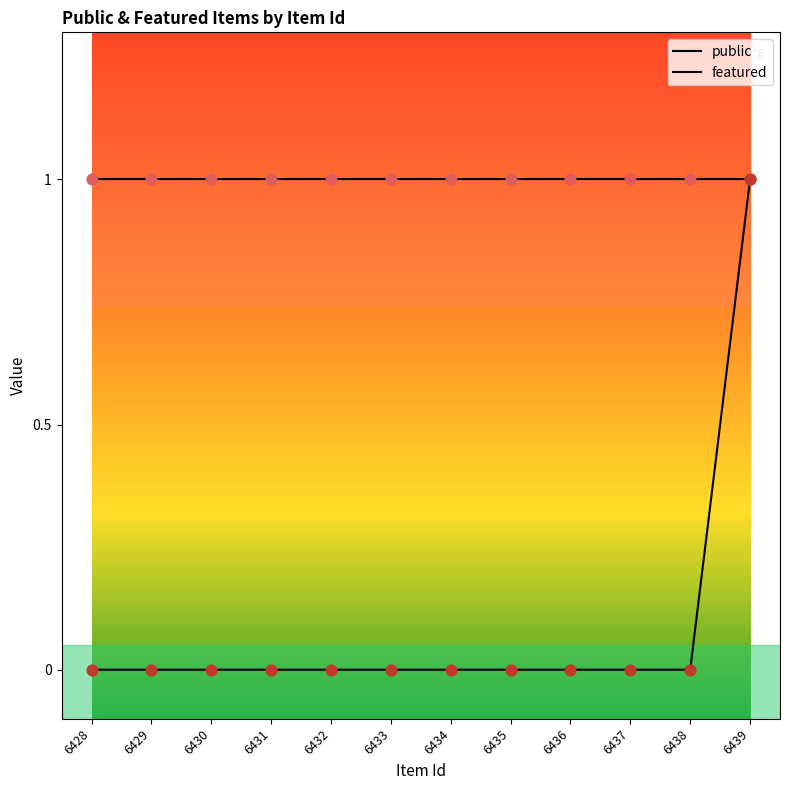

How many lines are shown in the chart?

2